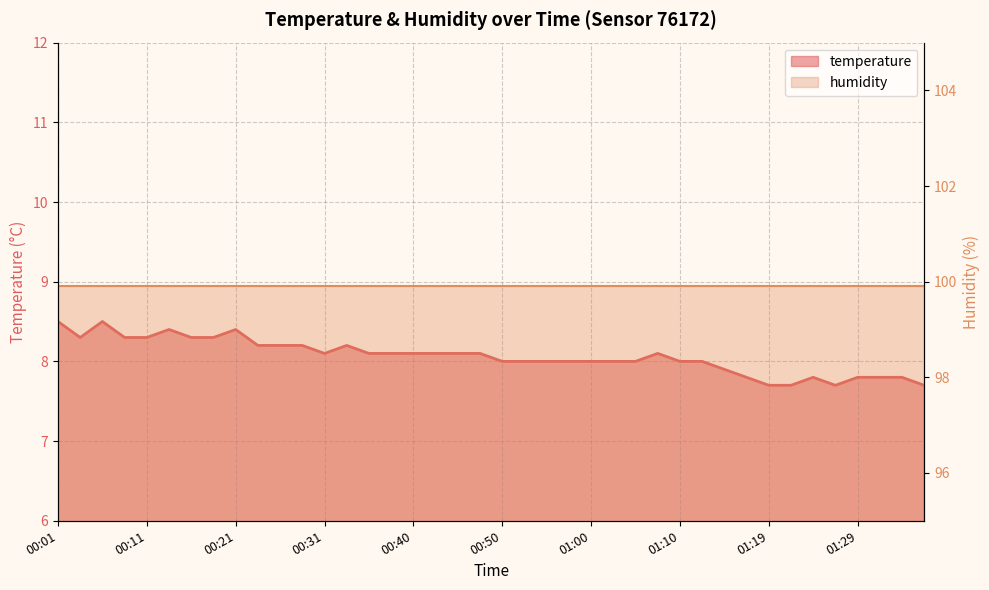

How many data points are less than 8?

10